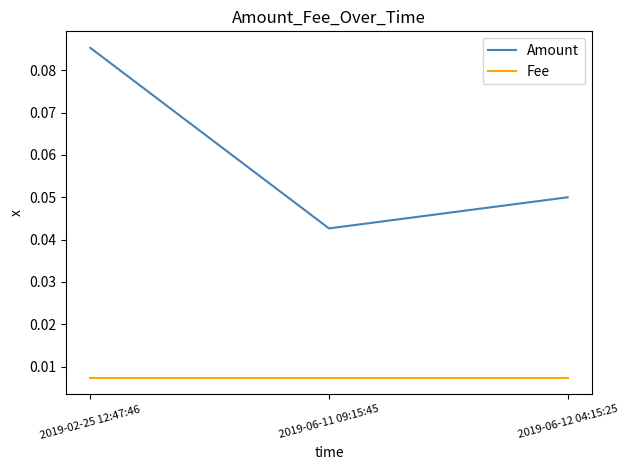

Is the value of Fee at 2019-06-12 04:15:25 greater than the value of Amount at 2019-02-25 12:47:46?

No